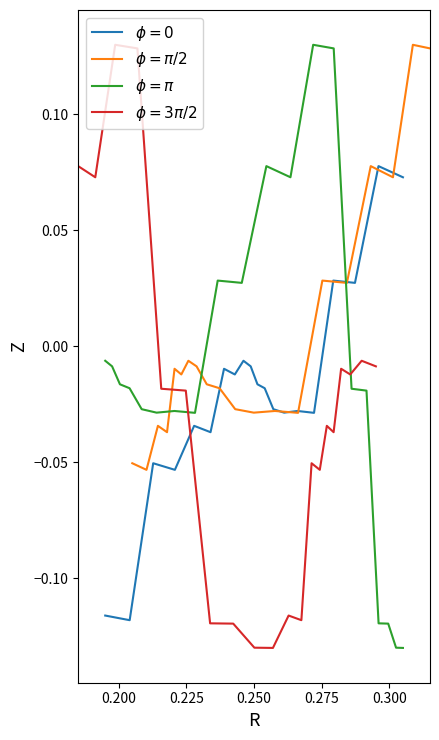

Rank the series at 0.200 from highest to lowest value.

$\phi=3\pi/2$, $\phi=\pi$, $\phi=\pi/2$, $\phi=0$